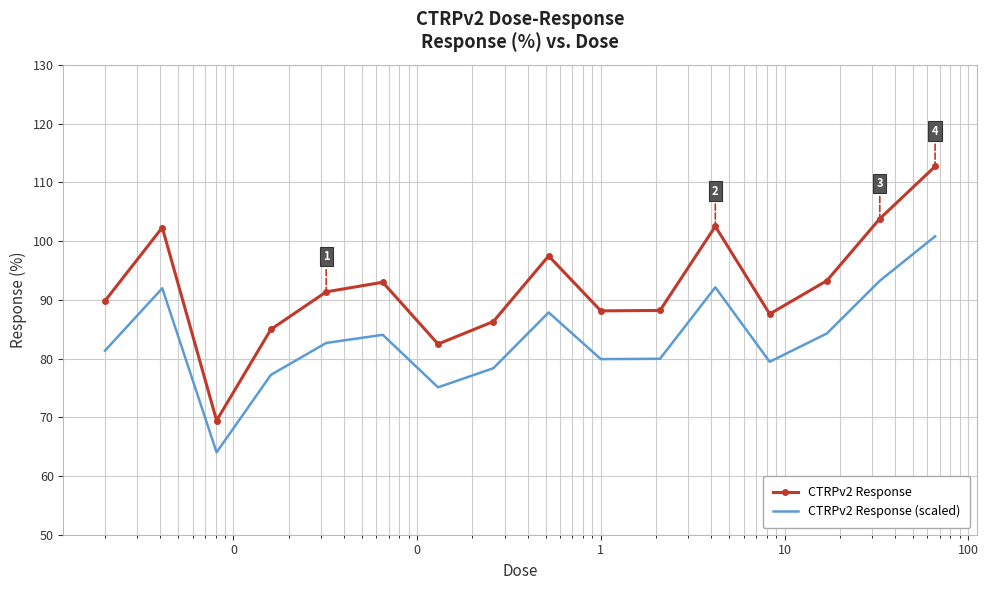

Which series has the widest spread of values?

CTRPv2 Response